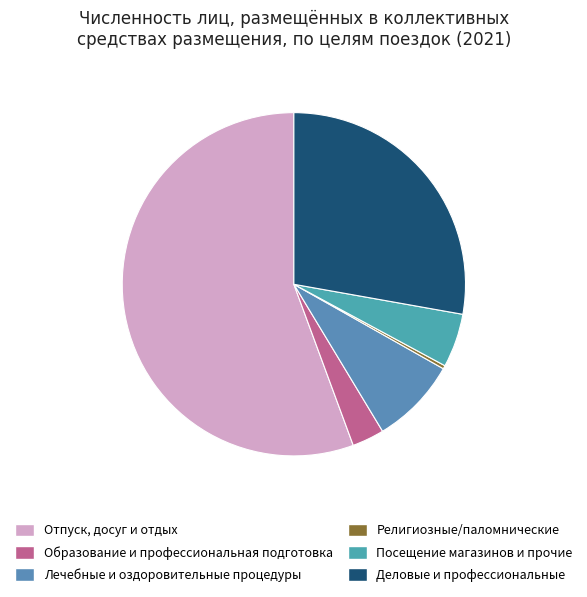

Is it true that Религиозные/паломнические is 9% of the pie?

False